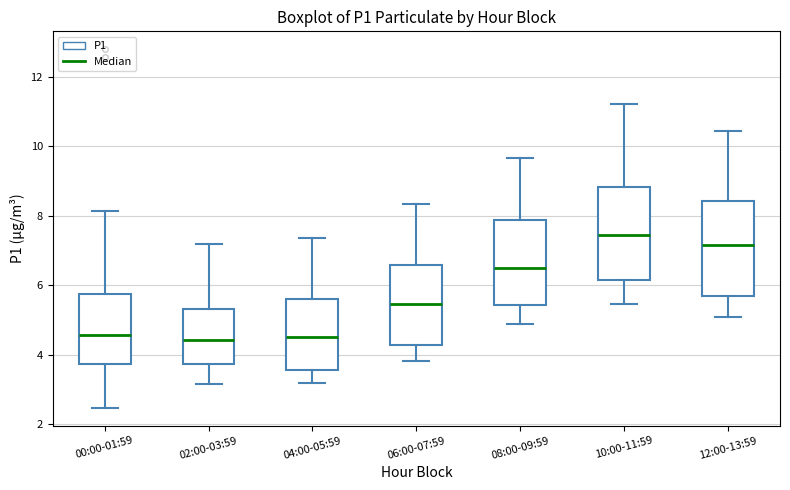

Which box has the highest median line?

10:00-11:59